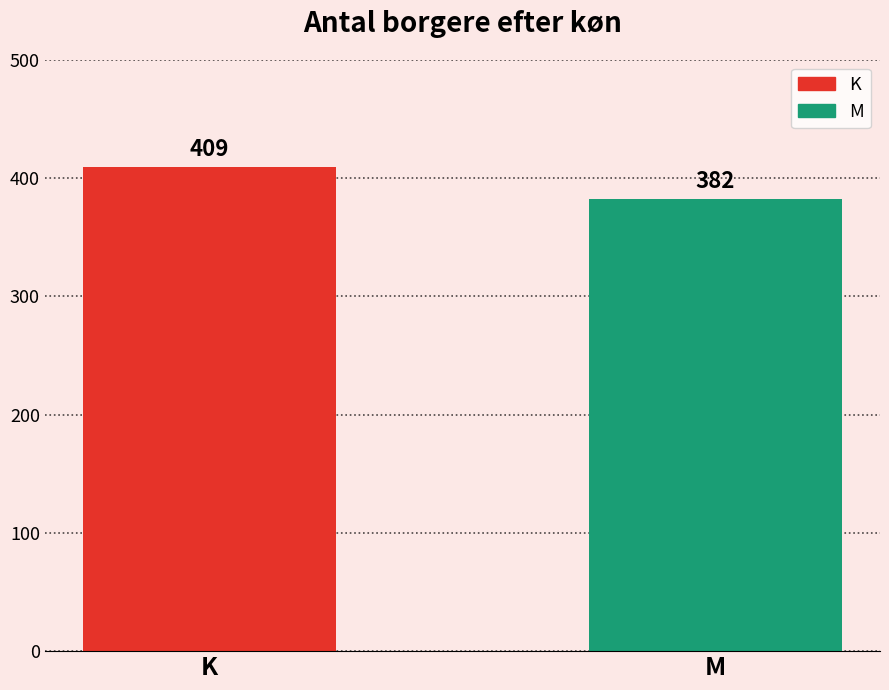

Count the number of categories in the chart.

1